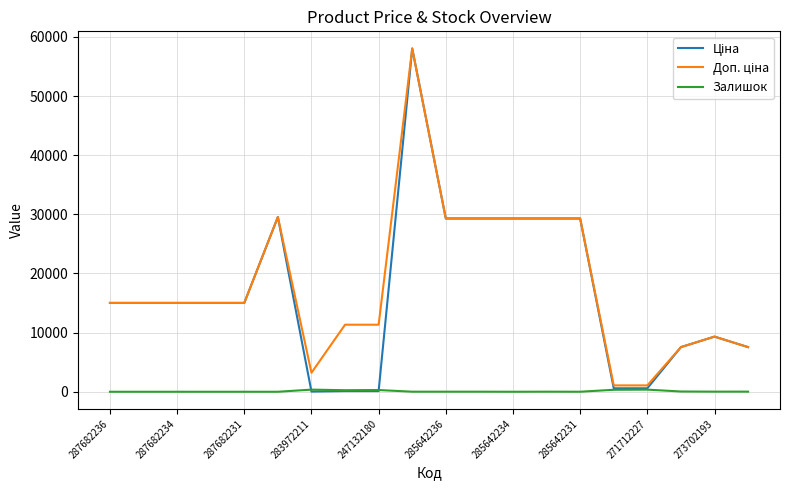

At how many categories does at least one series exceed 2768?

18